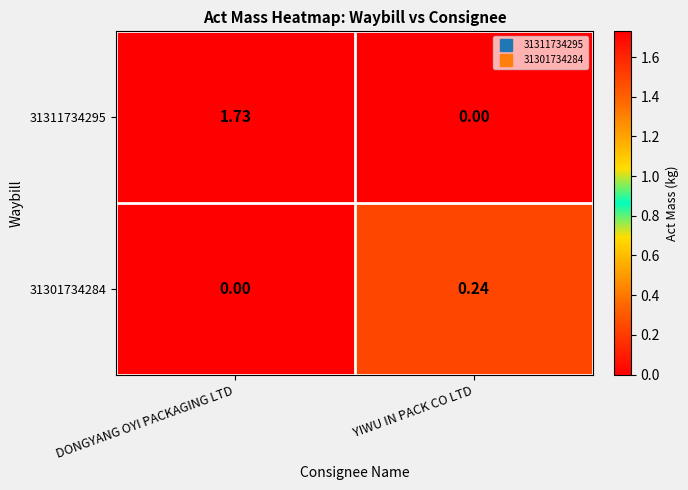

Which category has the highest value in the 31301734284 series?

YIWU IN PACK CO LTD